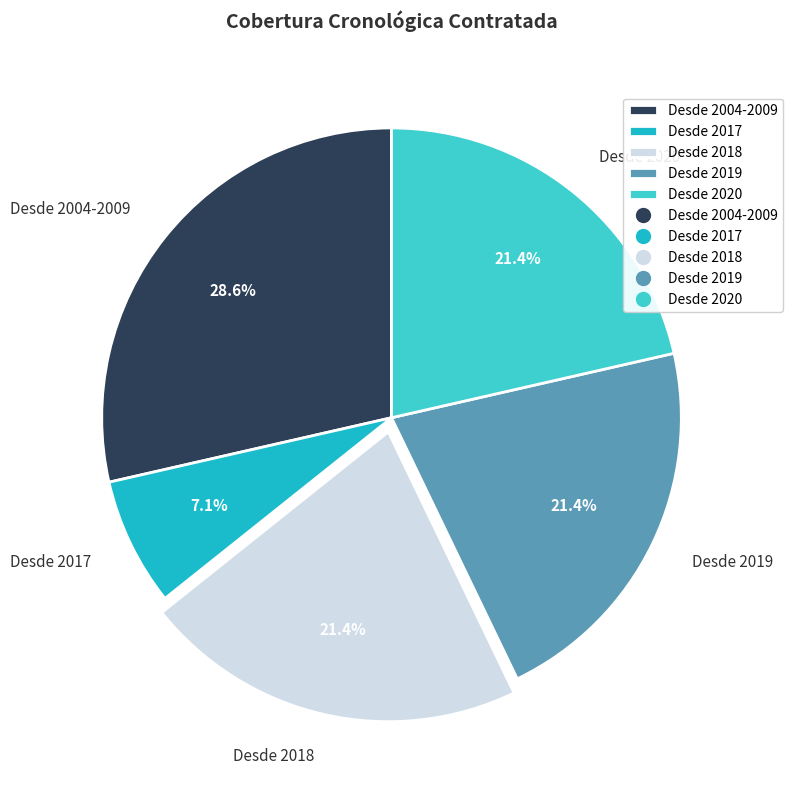

Count the number of slices in the pie.

5